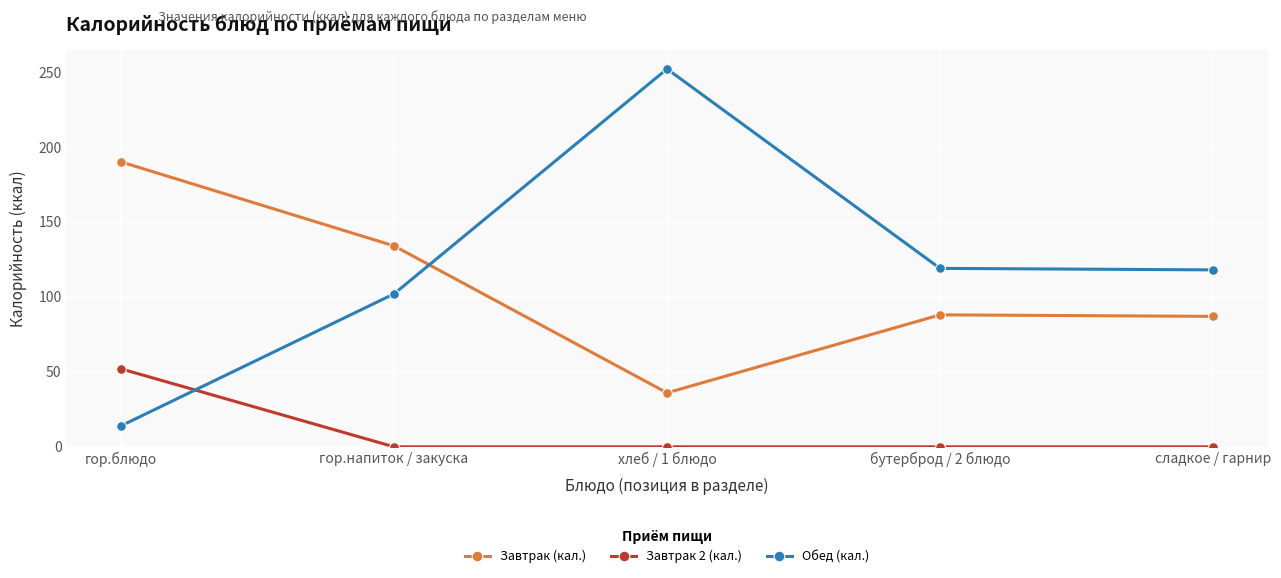

What is the difference between the second highest and minimum values in the Обед (кал.) series?

105